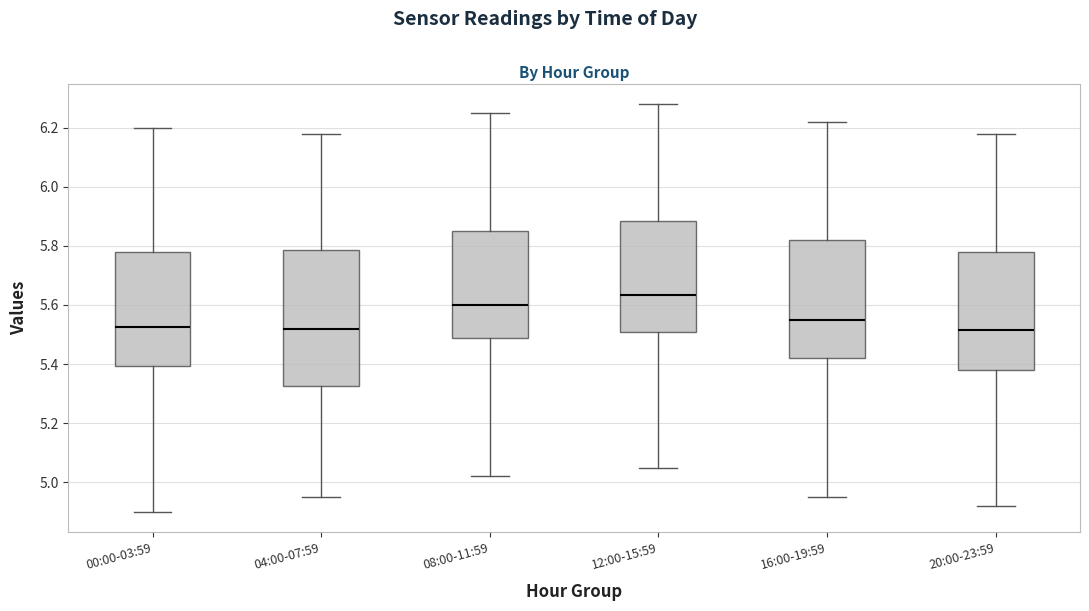

Reading left to right, transcribe this box plot: for each box, give where its median line is, the range the box spans, and where its two whiskers end, as read against the y-axis. The values are not printed on the chart, so give them approximately, as read against the axis.

00:00-03:59: median 5.52, box 5.40 to 5.78, whiskers 4.90 to 6.20
04:00-07:59: median 5.52, box 5.32 to 5.78, whiskers 4.96 to 6.18
08:00-11:59: median 5.60, box 5.48 to 5.86, whiskers 5.02 to 6.26
12:00-15:59: median 5.64, box 5.52 to 5.88, whiskers 5.06 to 6.28
16:00-19:59: median 5.56, box 5.42 to 5.82, whiskers 4.96 to 6.22
20:00-23:59: median 5.52, box 5.38 to 5.78, whiskers 4.92 to 6.18